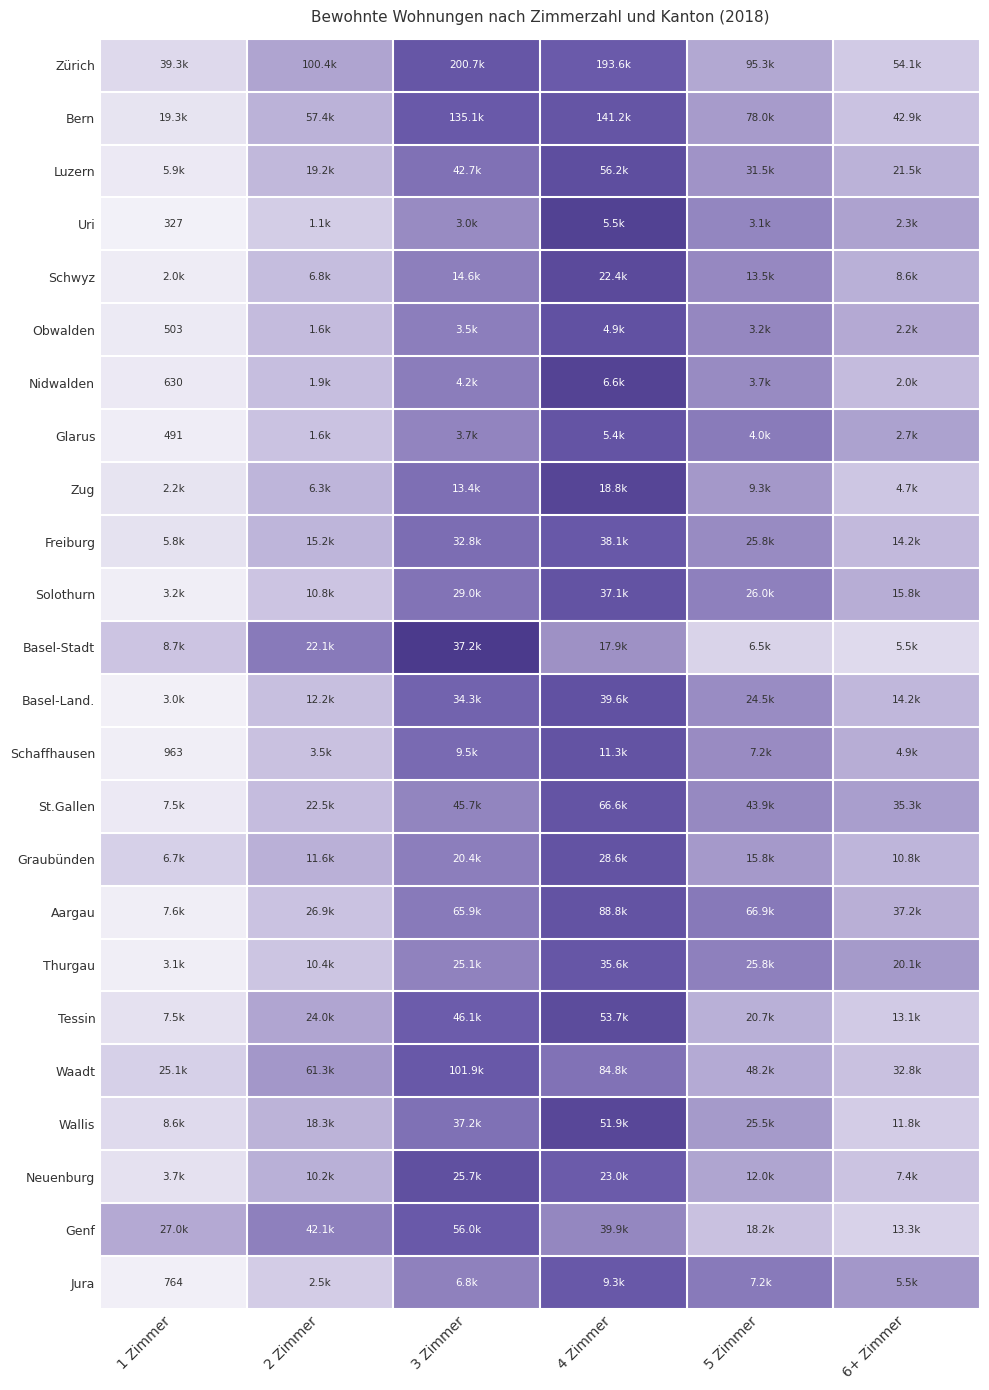

The Solothurn series shows 0.5 at 4 Zimmer. True or false?

False